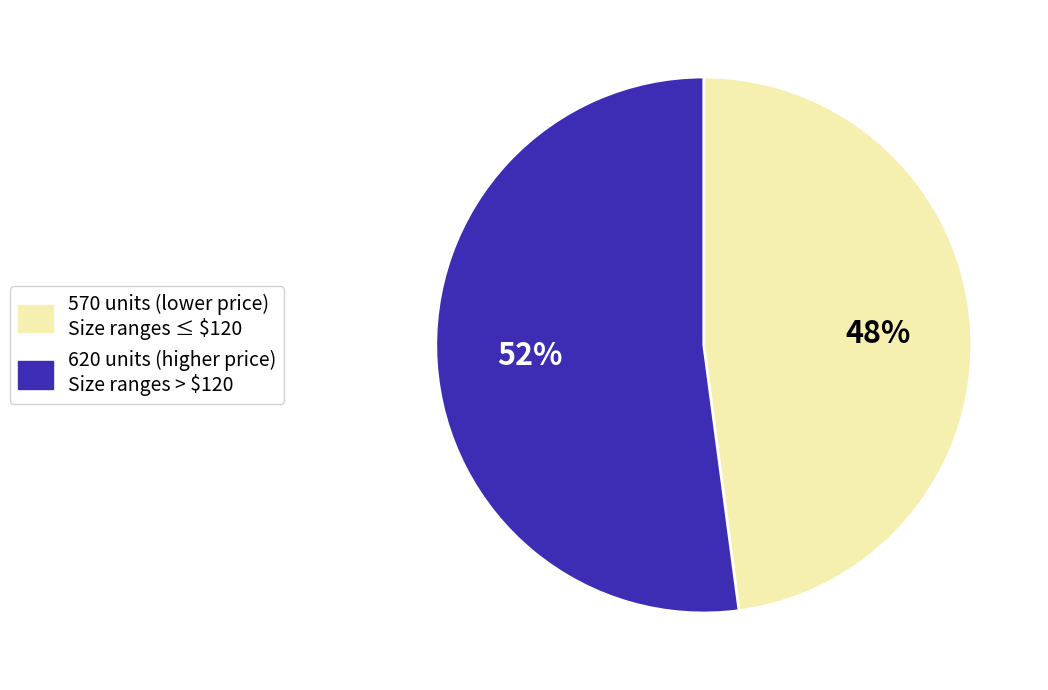

Count the number of slices in the pie.

2